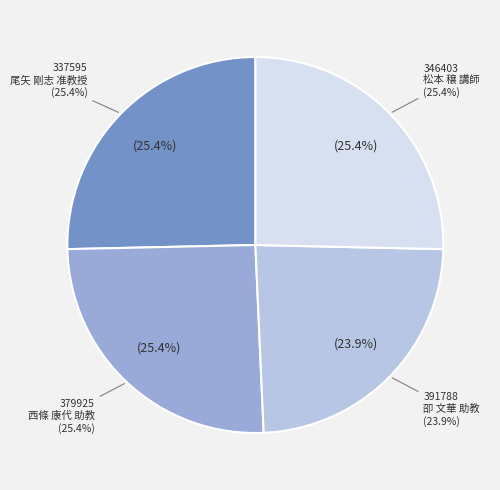

To the nearest percent, what portion does 391788
卲 文華
助教 represent?

24%